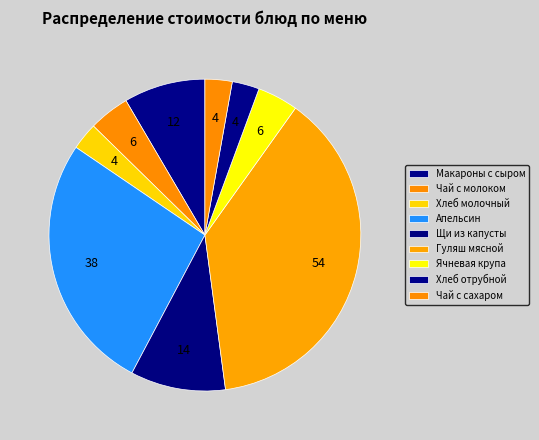

What percentage is the Чай с молоком slice, to the nearest percent?

4%